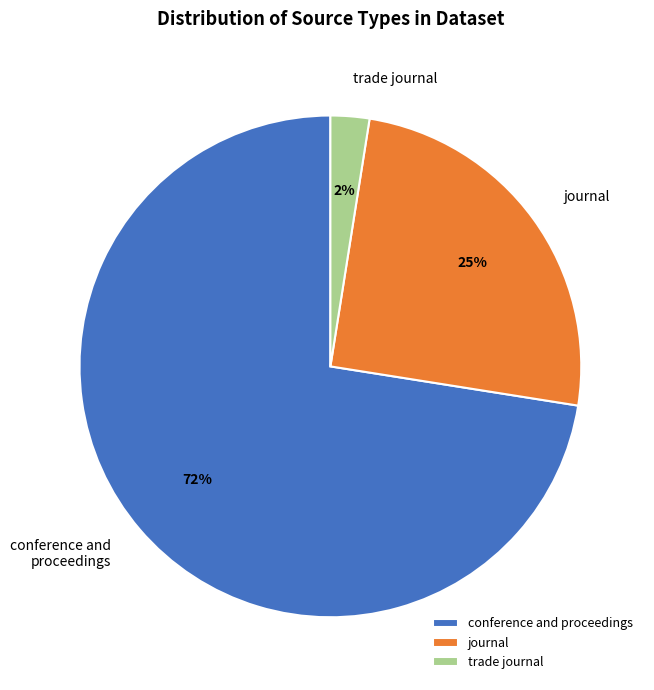

Count the number of slices in the pie.

3